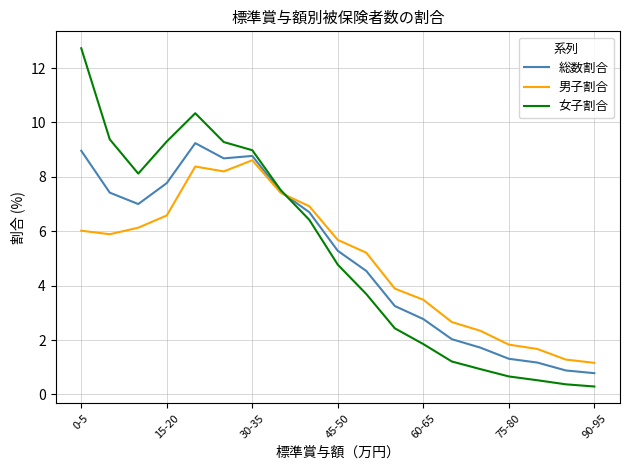

Which series has the widest spread of values?

女子割合